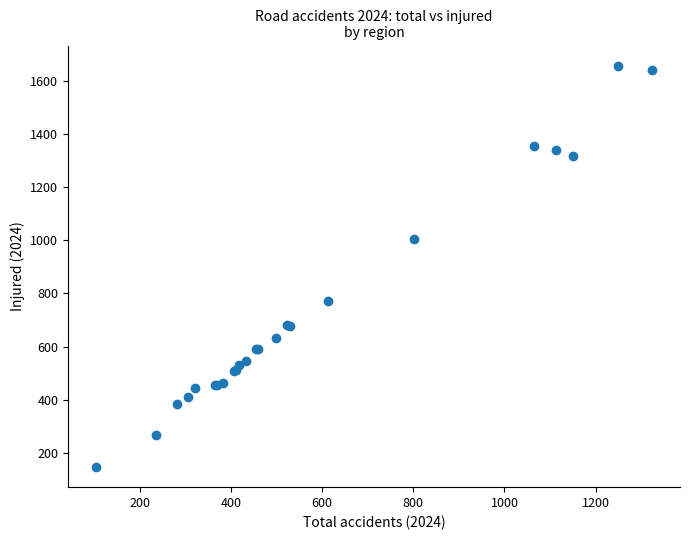

What Y value in the scatter plot is closest to 902?

1005